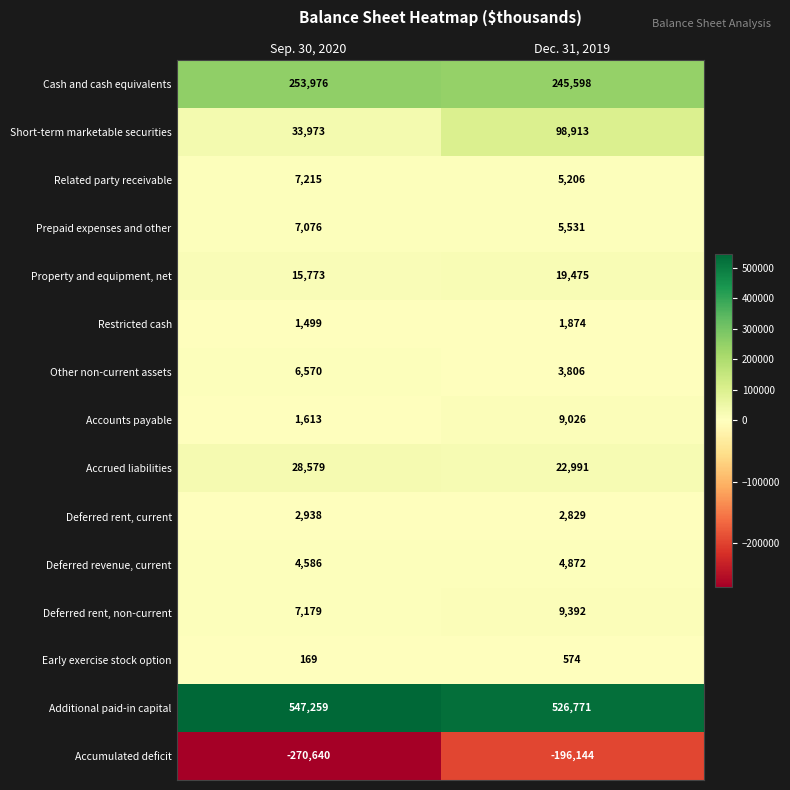

What is the difference between the maximum and minimum values in the Deferred revenue, current series?

286